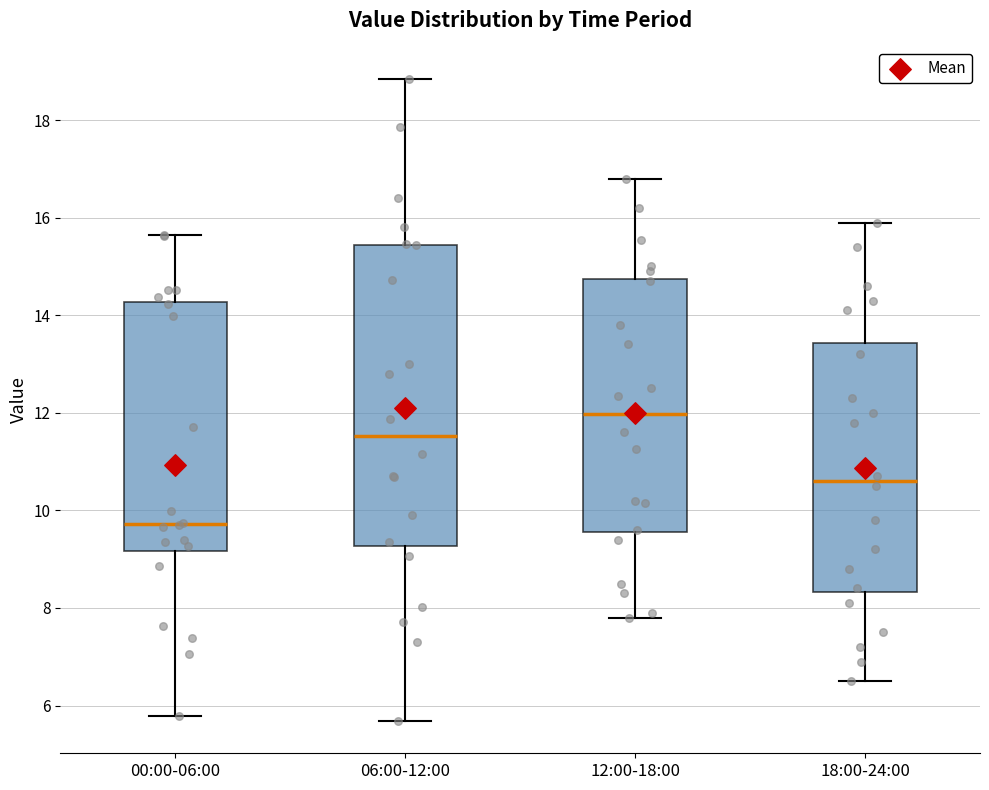

Which box has the highest median line?

12:00-18:00